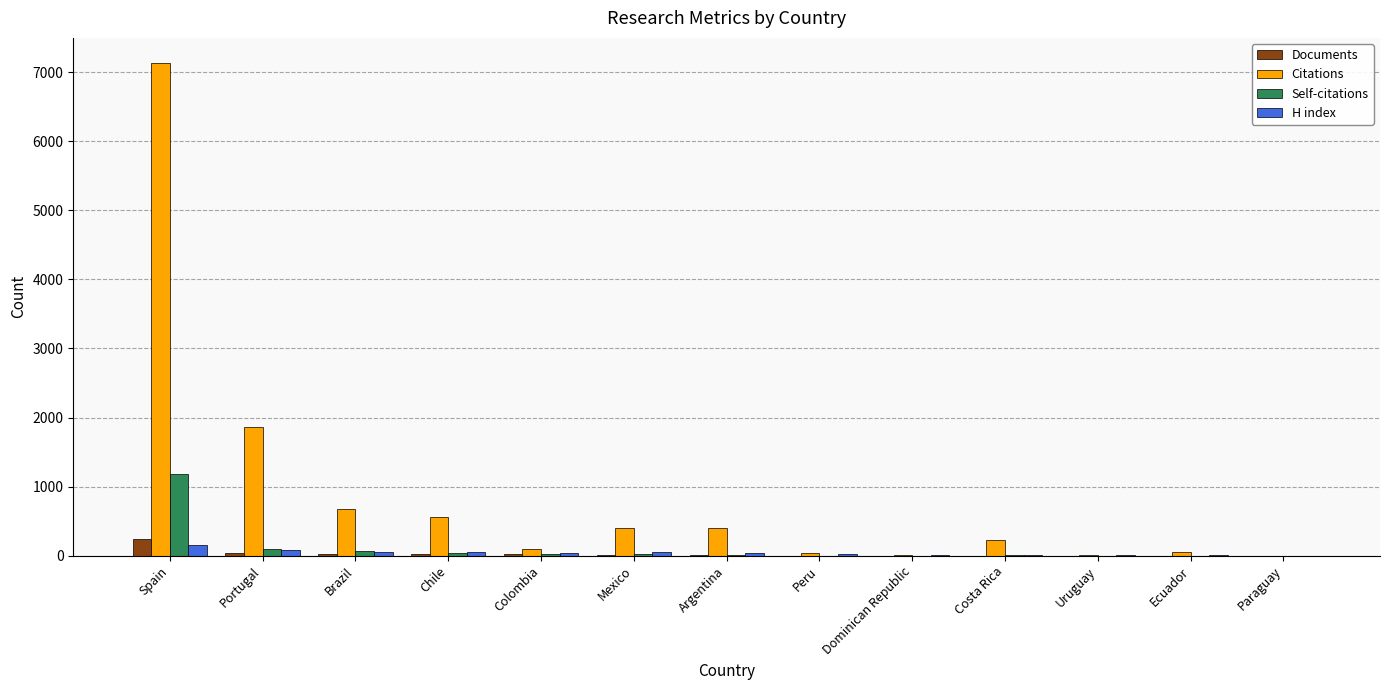

How many groups of bars are there?

13